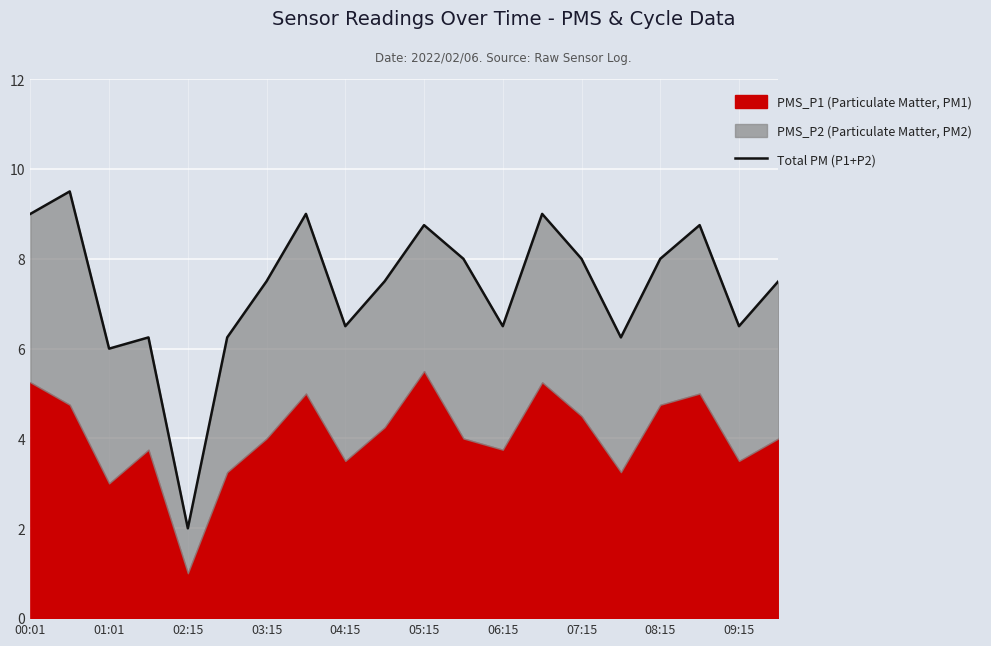

Is it true that the value at 05:15 is 2.8?

False